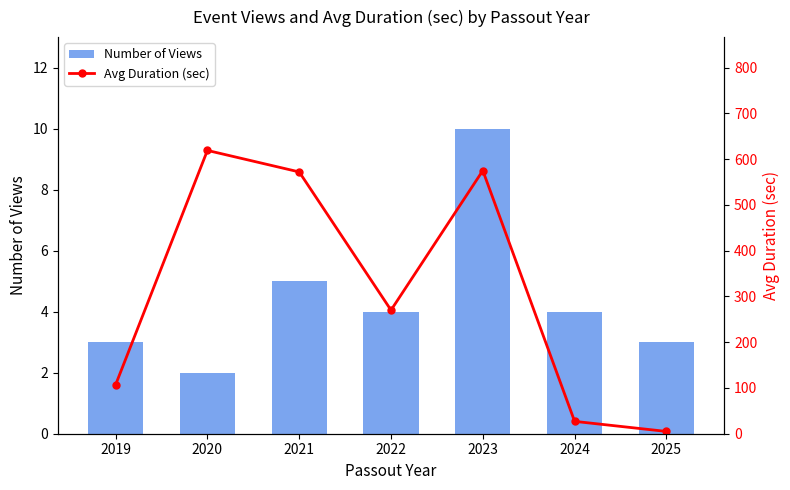

At which category is the sum across all series the highest?

2020